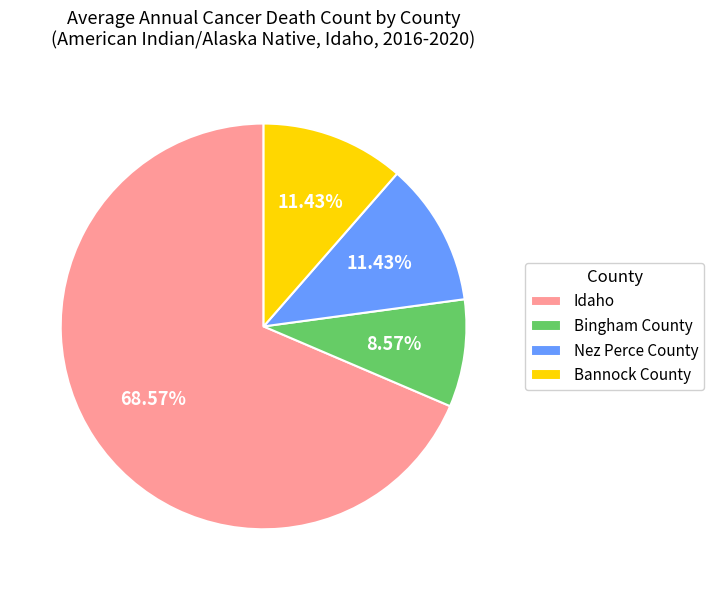

To the nearest percent, what is the difference between the largest and smallest slice percentages?

60%